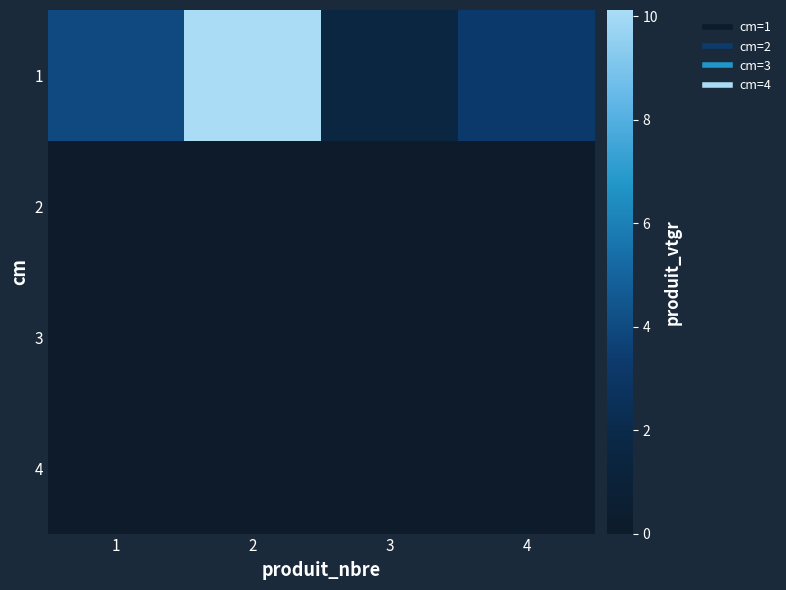

Reading left to right, extract all data points from this chart.

1: 1=4.0	2=10.1	3=1.5	4=3.3
2: 1=0.0	2=0.0	3=0.0	4=0.0
3: 1=0.0	2=0.0	3=0.0	4=0.0
4: 1=0.0	2=0.0	3=0.0	4=0.0